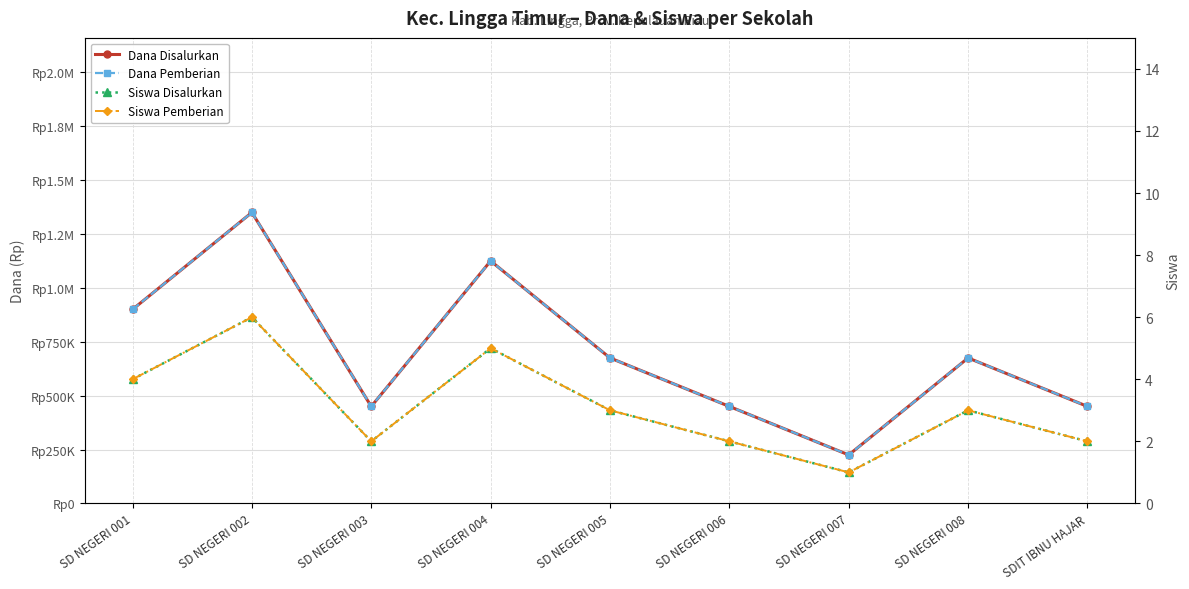

How many interior local peaks does the Dana Disalurkan series have?

3